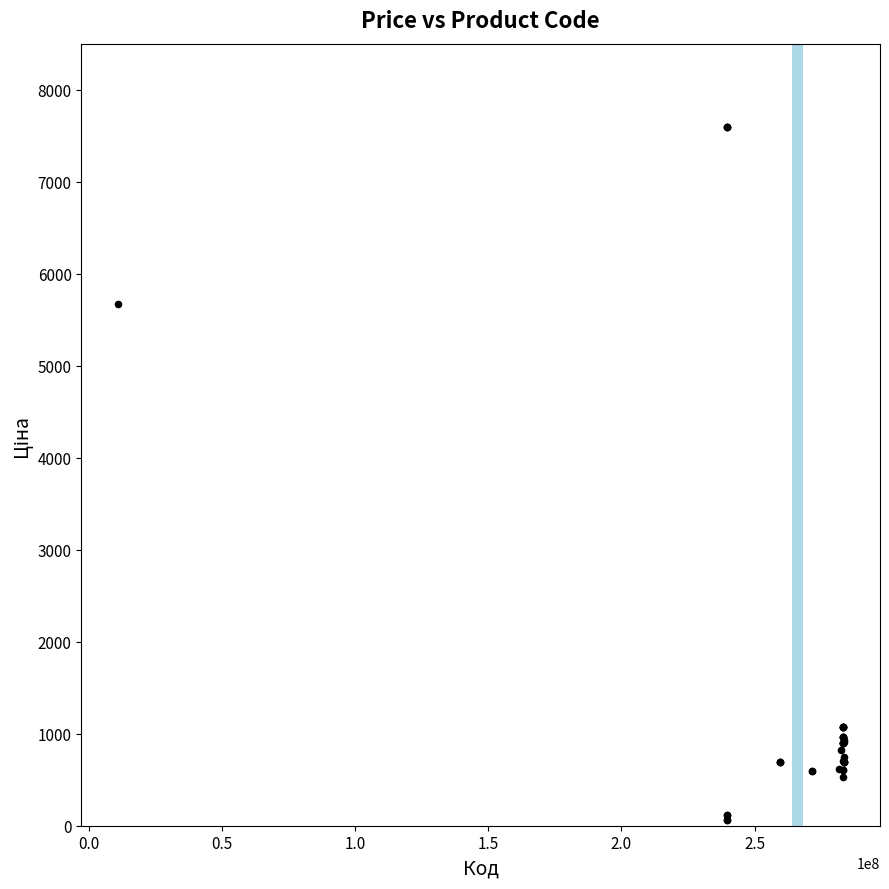

What Y value in the scatter plot is closest to 3826?

5673.8